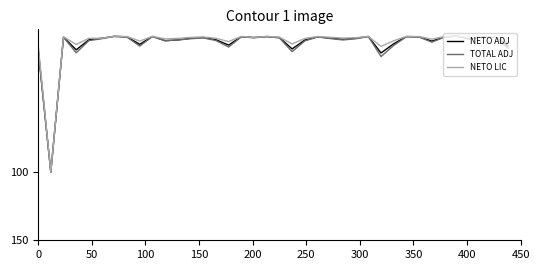

What is the greatest value displayed?

100.0